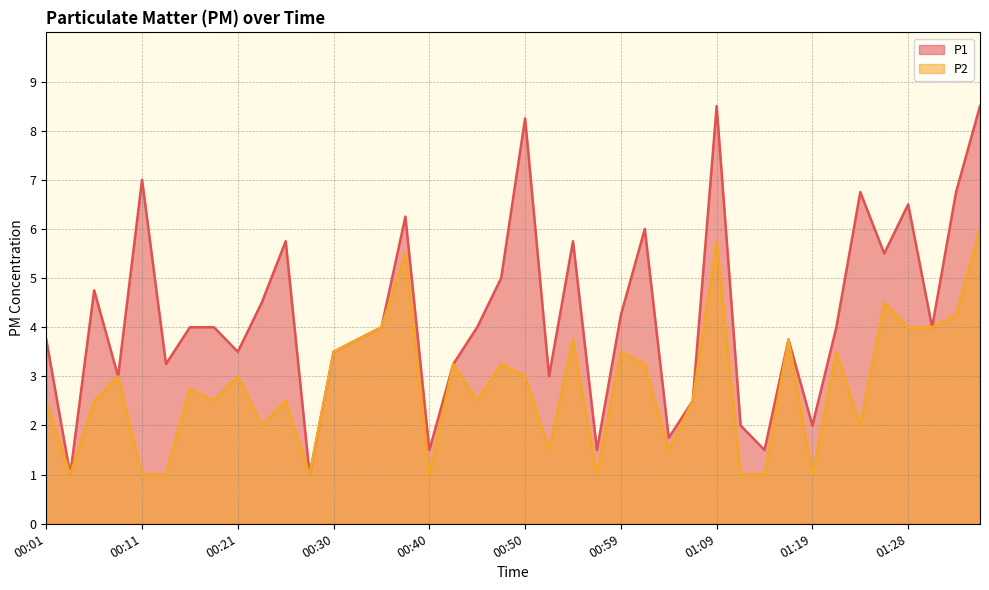

List the labels in order of P2 value, largest first.

01:36, 01:09, 00:38, 01:26, 01:33, 00:35, 01:28, 01:31, 00:33, 00:55, 01:16, 00:30, 00:59, 01:21, 00:42, 00:47, 01:02, 00:08, 00:21, 00:50, 00:16, 00:01, 00:06, 00:18, 00:25, 00:45, 01:07, 00:23, 01:24, 00:52, 01:04, 00:04, 00:11, 00:13, 00:28, 00:40, 00:57, 01:11, 01:14, 01:19